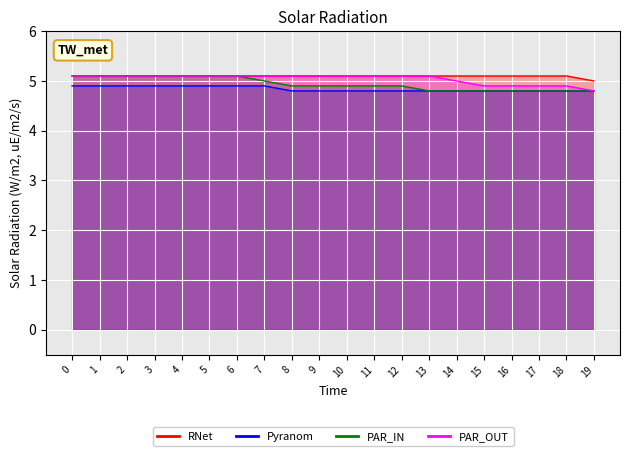

Reading left to right, what are all the values shown in this chart?

RNet: 0=5.1	1=5.1	2=5.1	3=5.1	4=5.1	5=5.1	6=5.1	7=5.1	8=5.1	9=5.1	10=5.1	11=5.1	12=5.1	13=5.1	14=5.1	15=5.1	16=5.1	17=5.1	18=5.1	19=5.0
Pyranom: 0=4.9	1=4.9	2=4.9	3=4.9	4=4.9	5=4.9	6=4.9	7=4.9	8=4.8	9=4.8	10=4.8	11=4.8	12=4.8	13=4.8	14=4.8	15=4.8	16=4.8	17=4.8	18=4.8	19=4.8
PAR_IN: 0=5.1	1=5.1	2=5.1	3=5.1	4=5.1	5=5.1	6=5.1	7=5.0	8=4.9	9=4.9	10=4.9	11=4.9	12=4.9	13=4.8	14=4.8	15=4.8	16=4.8	17=4.8	18=4.8	19=4.8
PAR_OUT: 0=5.1	1=5.1	2=5.1	3=5.1	4=5.1	5=5.1	6=5.1	7=5.1	8=5.1	9=5.1	10=5.1	11=5.1	12=5.1	13=5.1	14=5.0	15=4.9	16=4.9	17=4.9	18=4.9	19=4.8